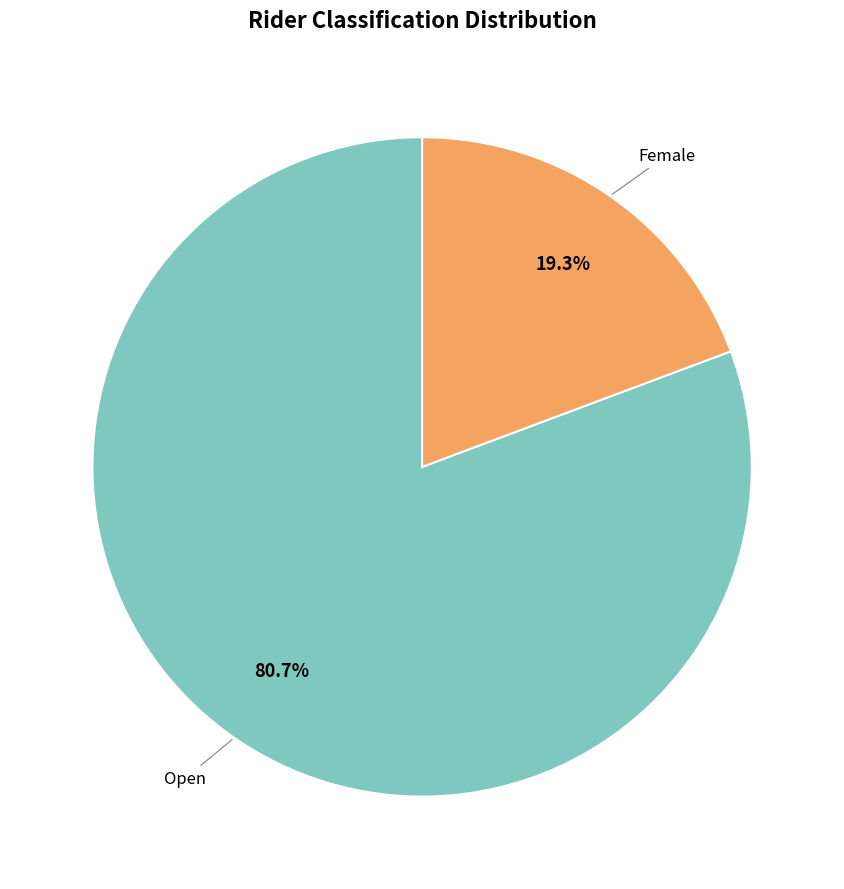

Is there a majority slice in this chart?

Yes